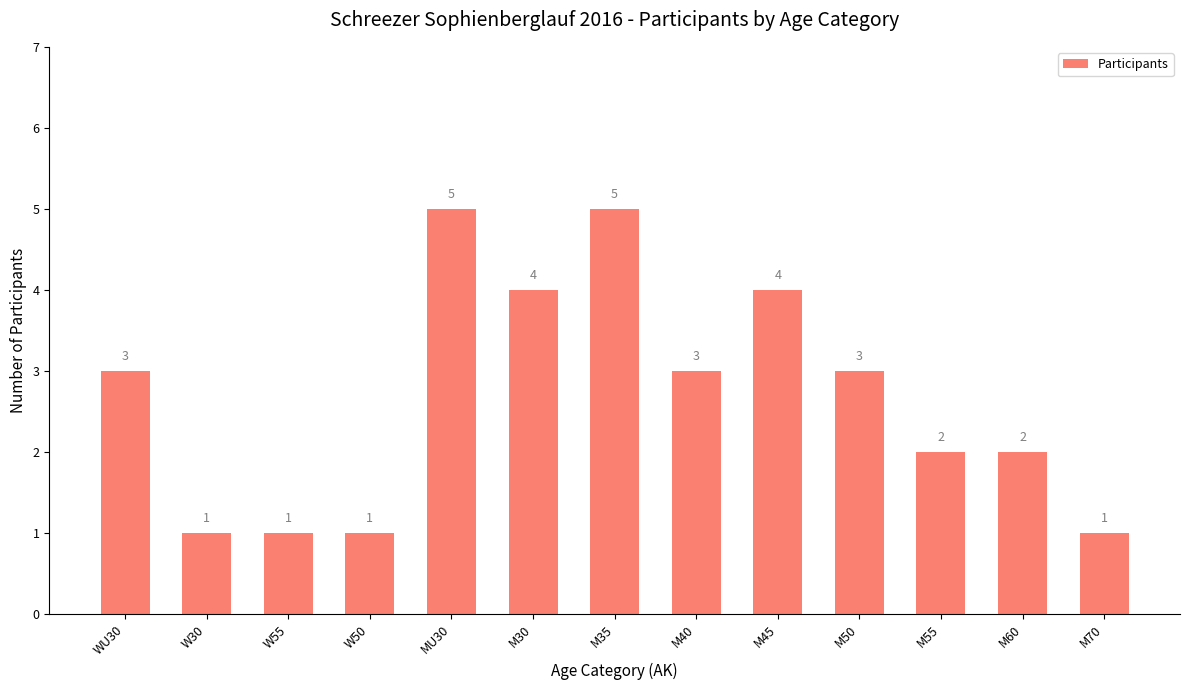

What is the greatest value displayed?

5